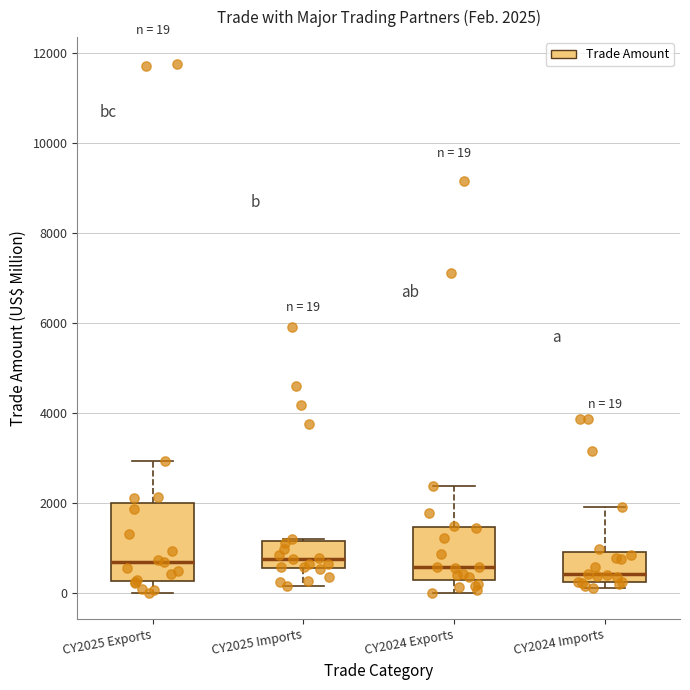

Comparing the boxes themselves (not the whiskers), which one is the tallest?

CY2025 Exports